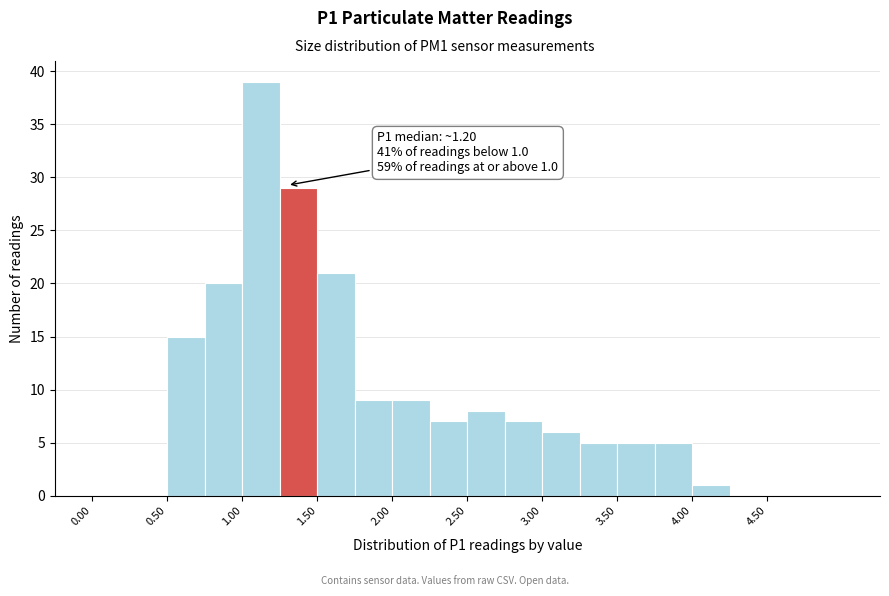

Which range on the x-axis has the tallest bar?

1.00 to 1.25